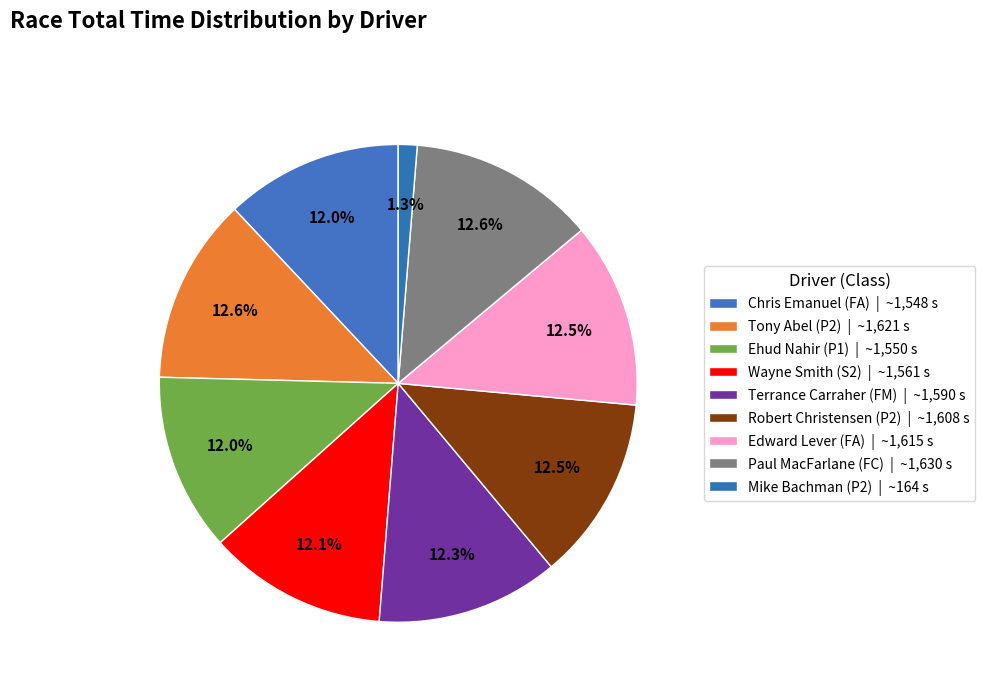

Which category has the smallest portion of the pie?

Mike Bachman (P2)